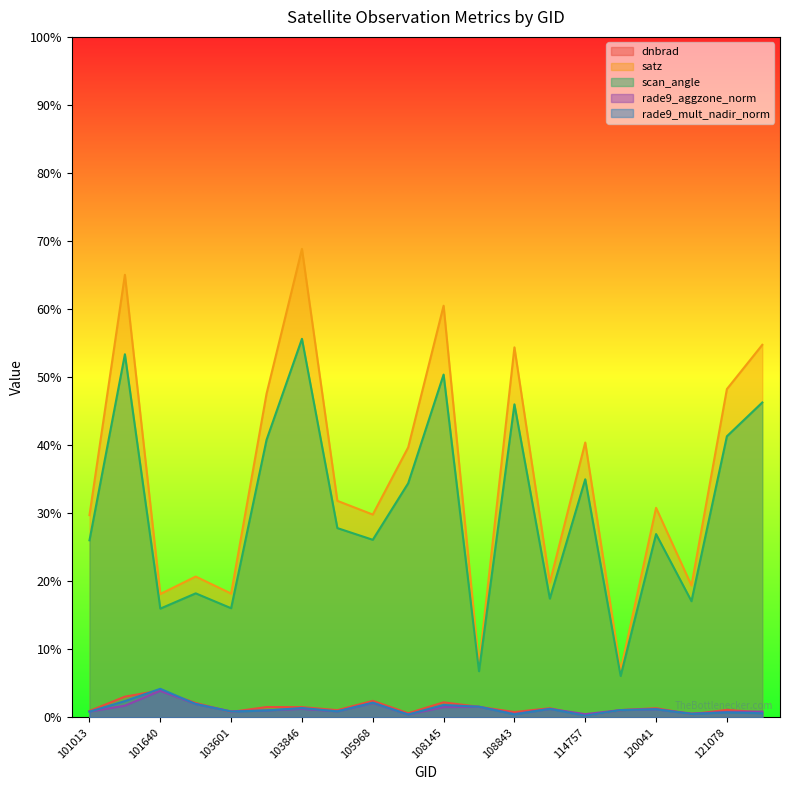

How many lines are shown in the chart?

5